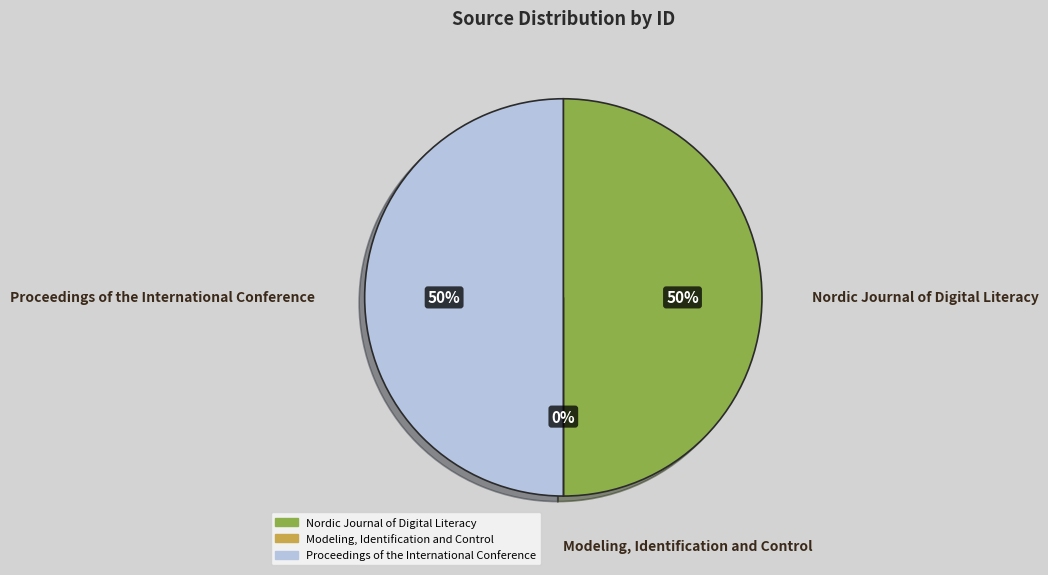

Is the sum of Proceedings of the International Conference and Nordic Journal of Digital Literacy greater than half?

Yes